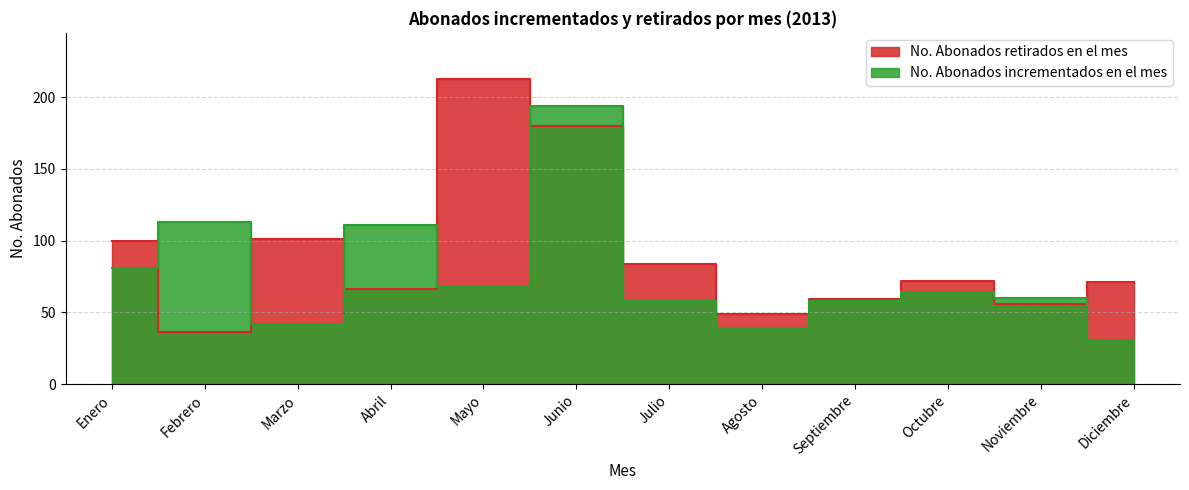

What is the sum of the No. Abonados incrementados en el mes values at Marzo and Julio?

100